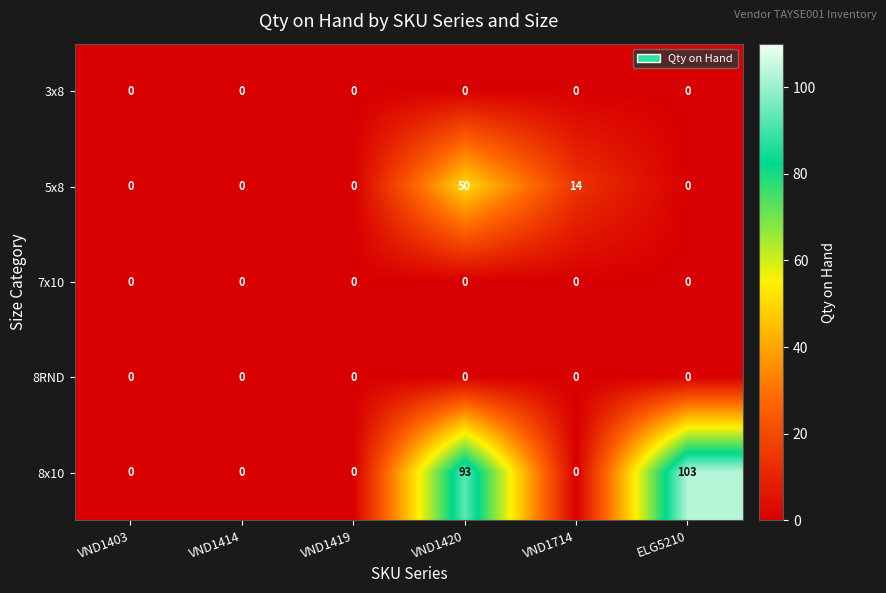

Count the number of categories in the chart.

6